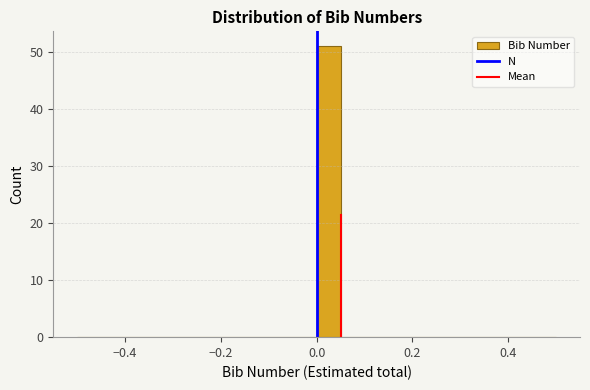

Around what value on the x-axis is the tallest bar? Give the approximate position of its centre, as read against the axis.

0.02